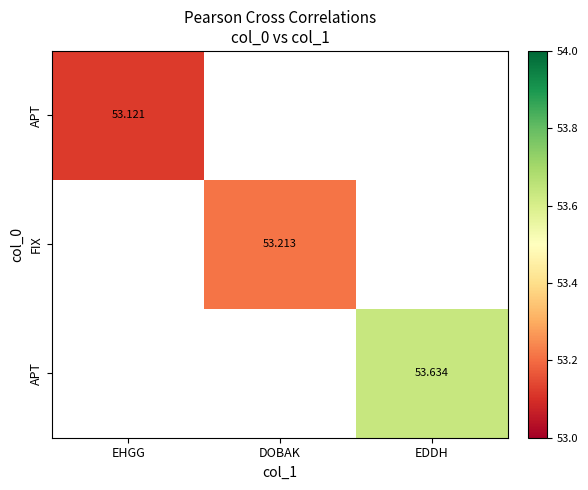

Which label corresponds to the largest value in the chart?

EDDH